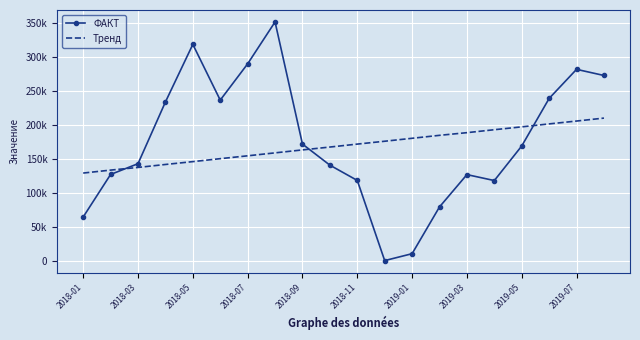

What is the minimum value shown in the chart?

1